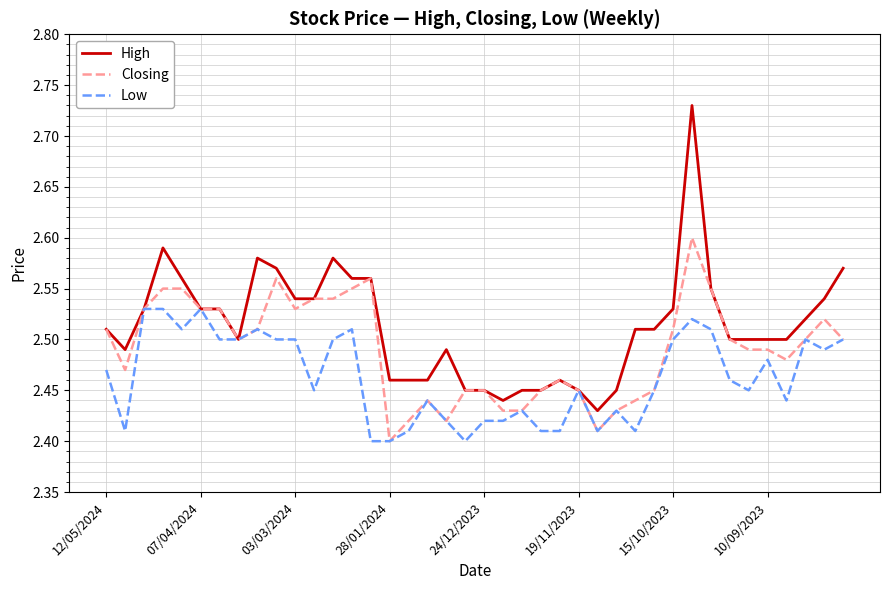

Which series has the largest total across all categories?

High